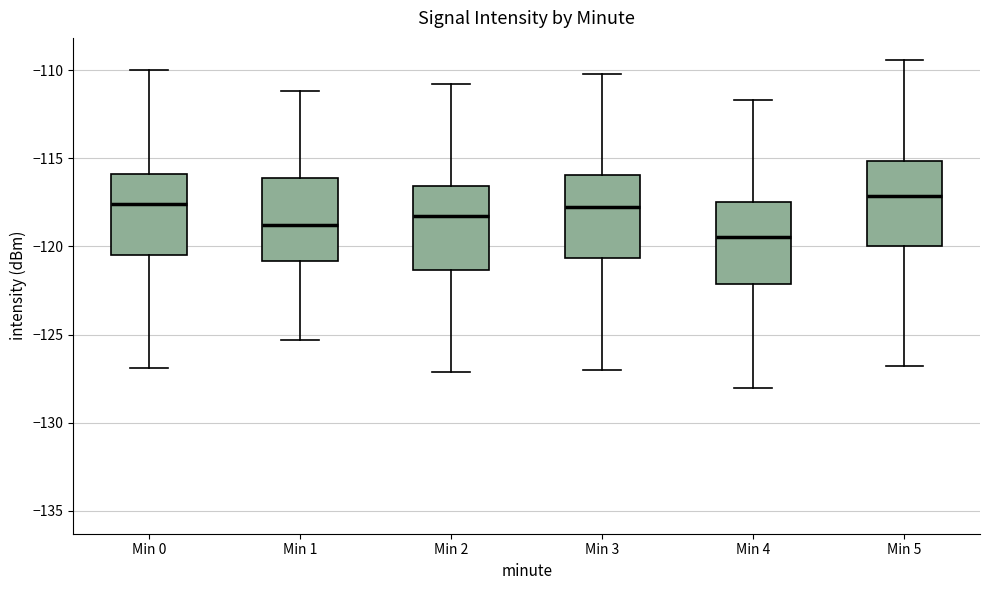

Reading left to right, read every box against the y-axis: the position of its median line, the range the box covers, and the ends of its whiskers. The values are not printed on the chart, so give them approximately, as read against the axis.

Min 0: median -117.5, box -120.5 to -116.0, whiskers -127.0 to -110.0
Min 1: median -119.0, box -121.0 to -116.0, whiskers -125.5 to -111.0
Min 2: median -118.5, box -121.5 to -116.5, whiskers -127.0 to -111.0
Min 3: median -118.0, box -120.5 to -116.0, whiskers -127.0 to -110.0
Min 4: median -119.5, box -122.0 to -117.5, whiskers -128.0 to -111.5
Min 5: median -117.0, box -120.0 to -115.0, whiskers -127.0 to -109.5